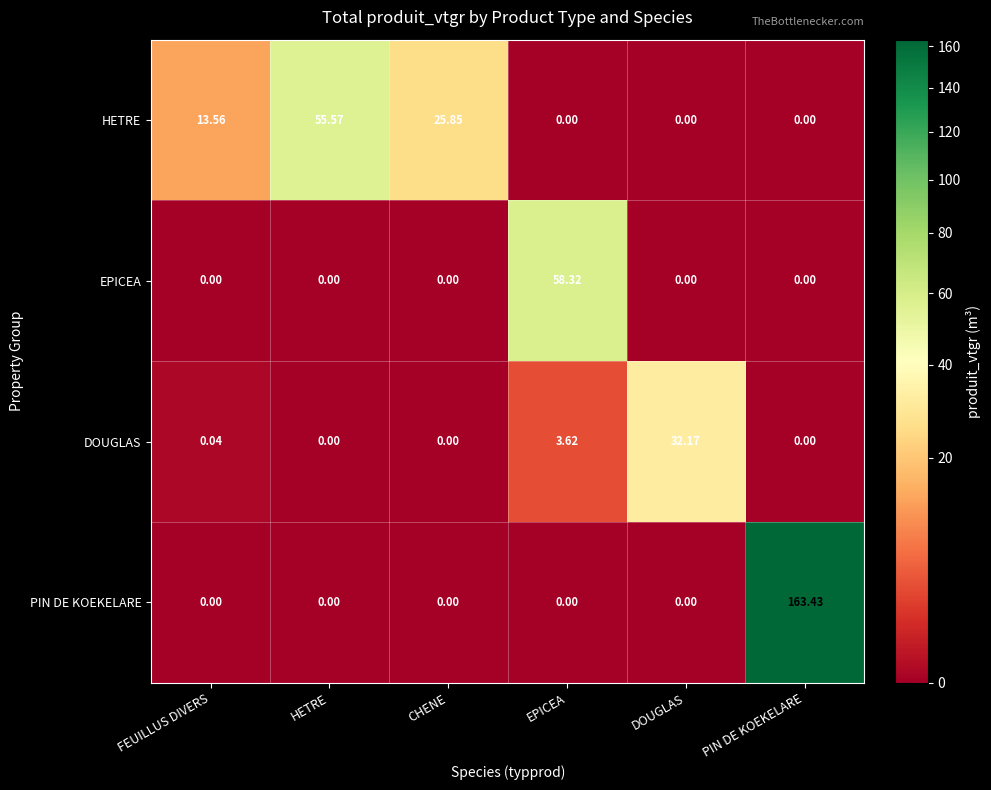

At which category does the chart reach its peak across all series?

PIN DE KOEKELARE